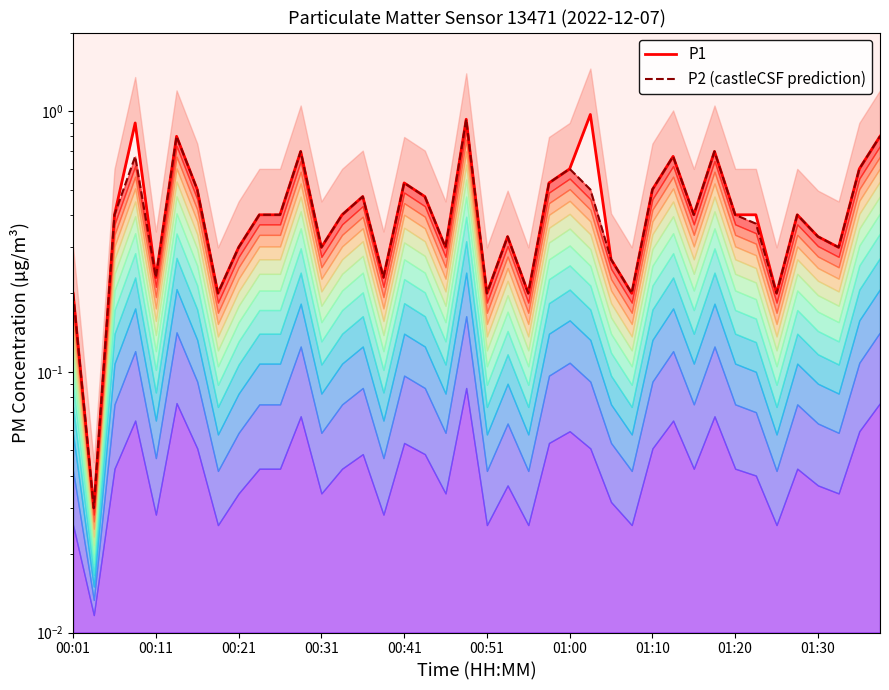

What is the difference between the maximum and minimum values in the P2 (castleCSF prediction) series?

0.9